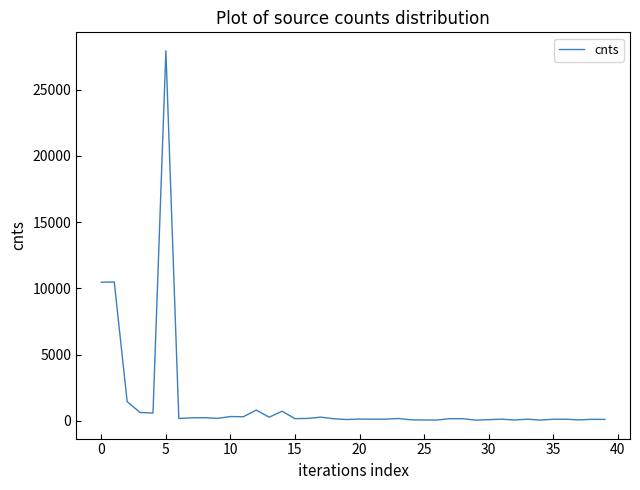

What is the greatest value displayed?

27937.7